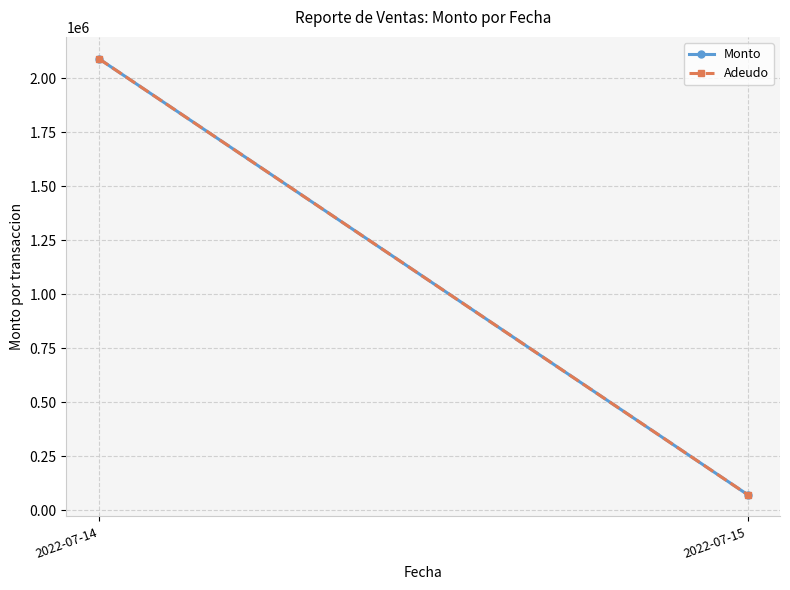

Which series changed the most between 2022-07-14 and 2022-07-15?

Monto